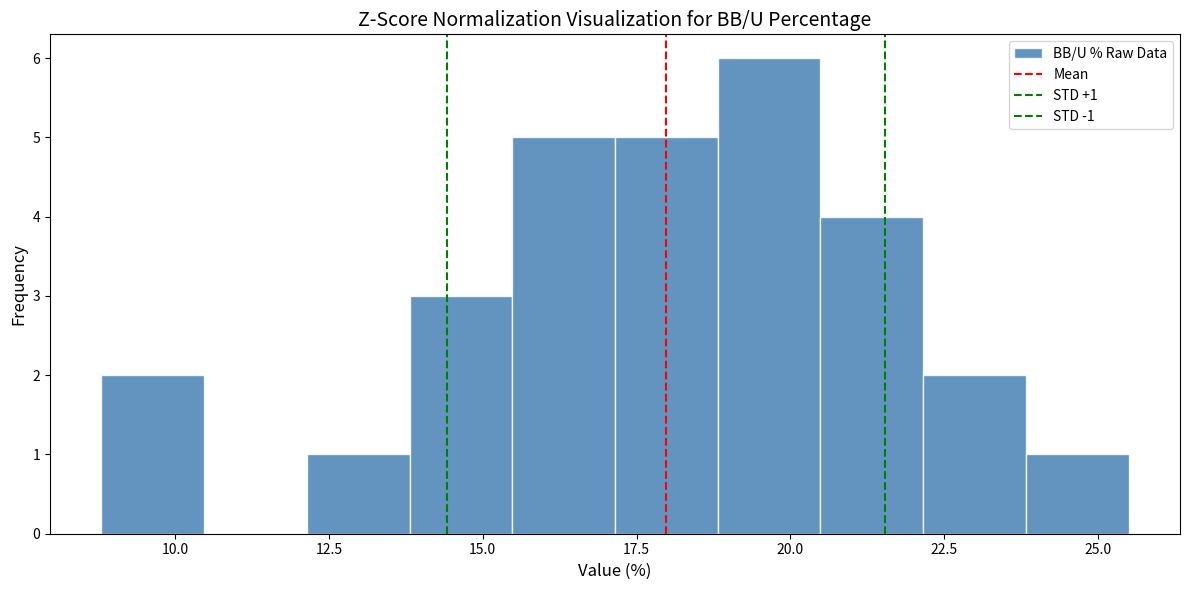

Read against the x-axis, roughly where is the centre of the tallest bar?

19.5